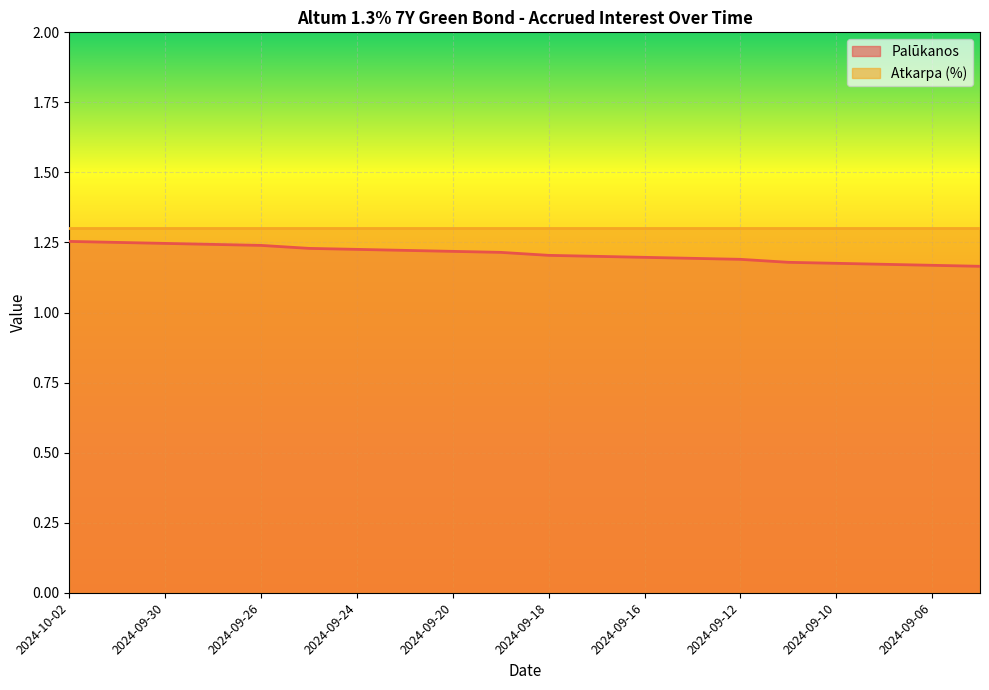

What is the ratio of the value at 2024-10-01 to the value at 2024-09-30?

1.0